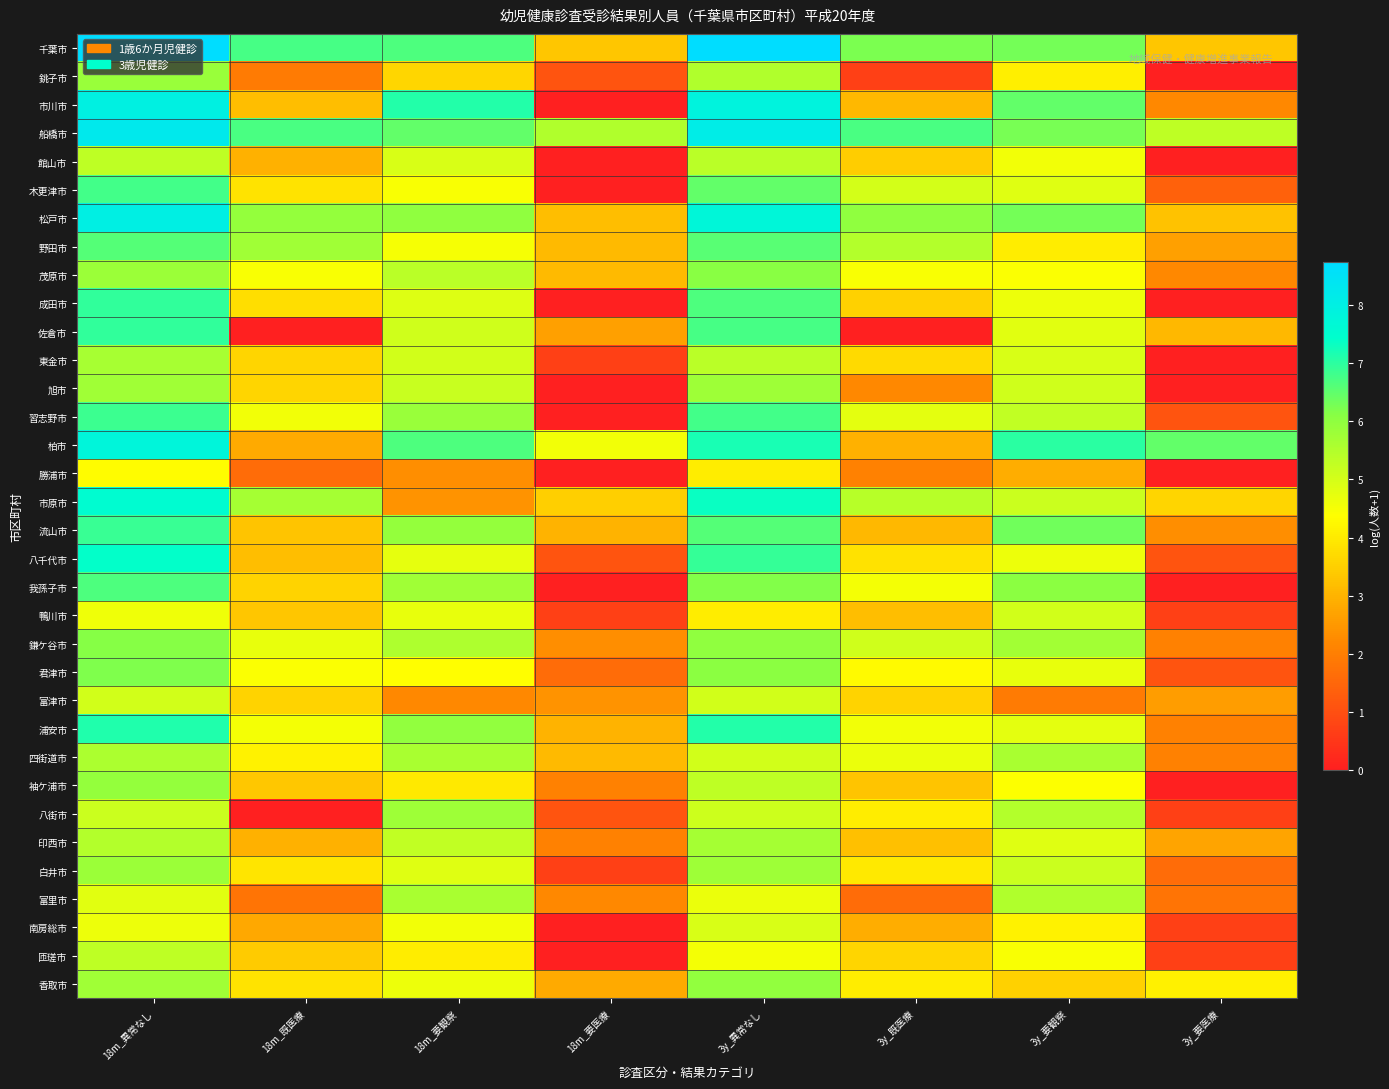

At 3y_要観察, list the series in order from smallest to largest.

富津市, 勝浦市, 香取市, 野田市, 銚子市, 南房総市, 袖ケ浦市, 茂原市, 匝瑳市, 館山市, 八千代市, 成田市, 君津市, 浦安市, 佐倉市, 木更津市, 印西市, 東金市, 鴨川市, 旭市, 白井市, 市原市, 習志野市, 八街市, 富里市, 四街道市, 鎌ケ谷市, 我孫子市, 船橋市, 千葉市, 松戸市, 流山市, 市川市, 柏市